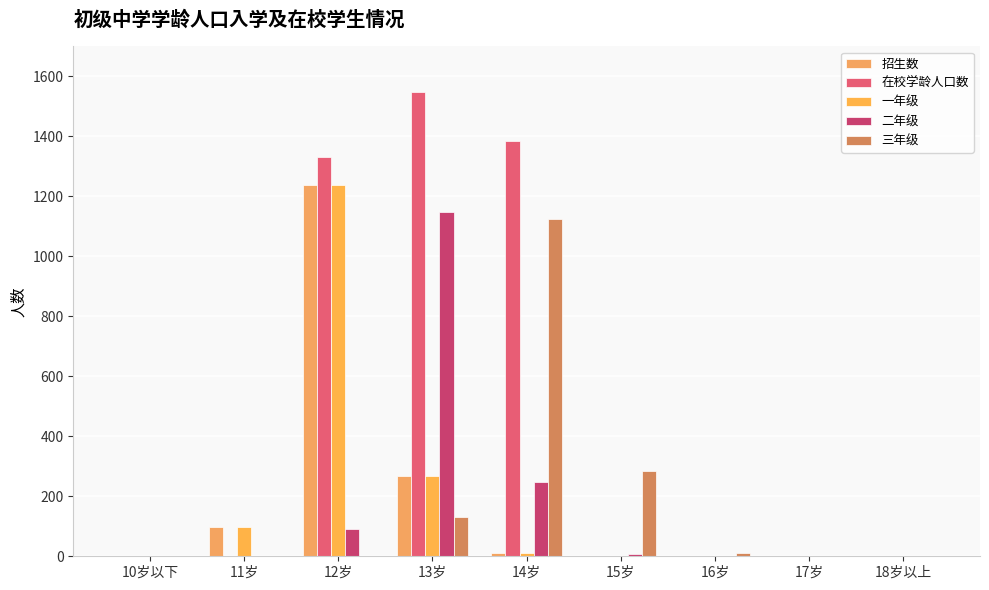

What is the label of the 7th bar from the right?

12岁